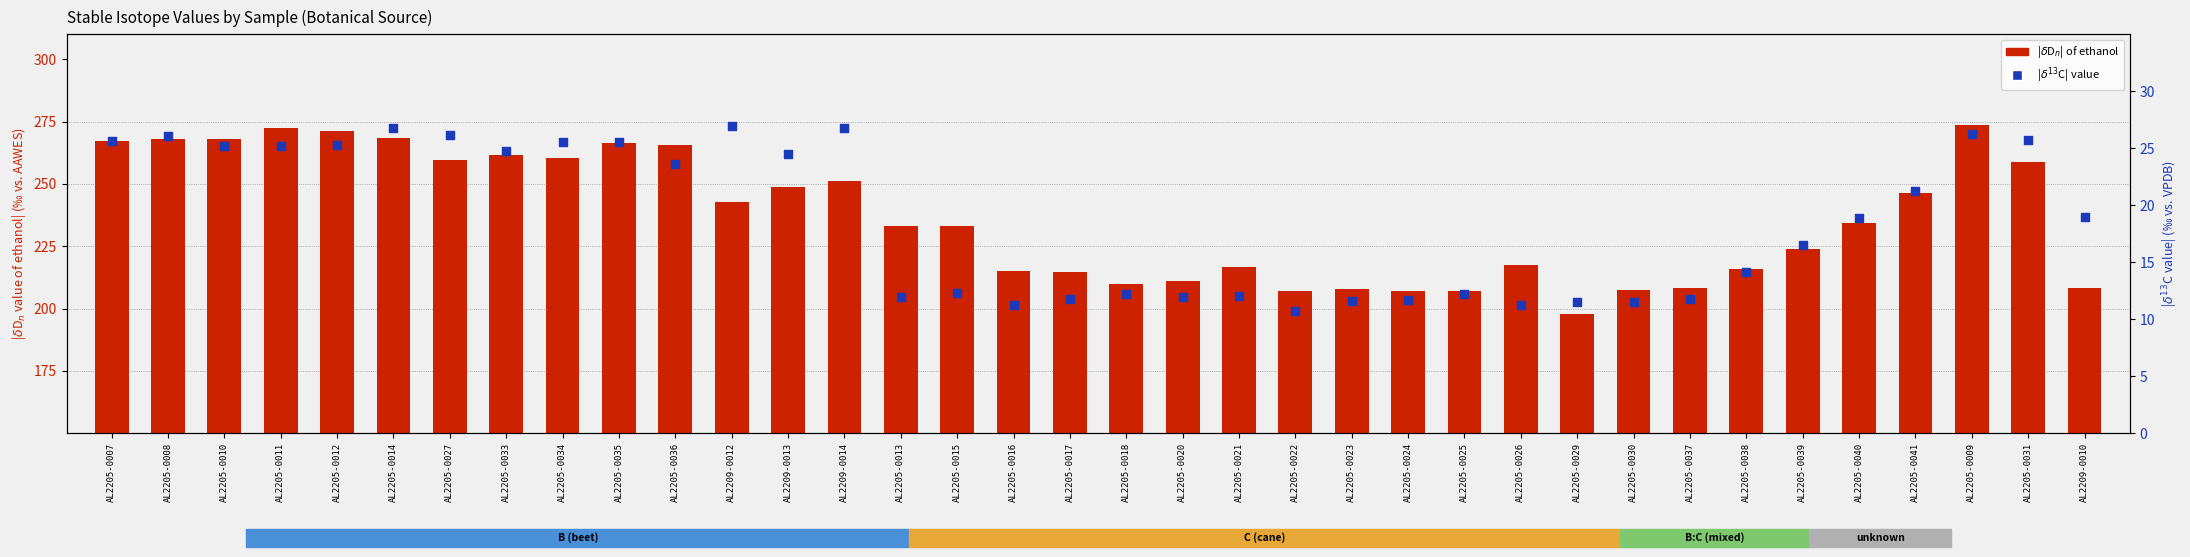

What is the total value across all series at AL2205-0034?

286.1